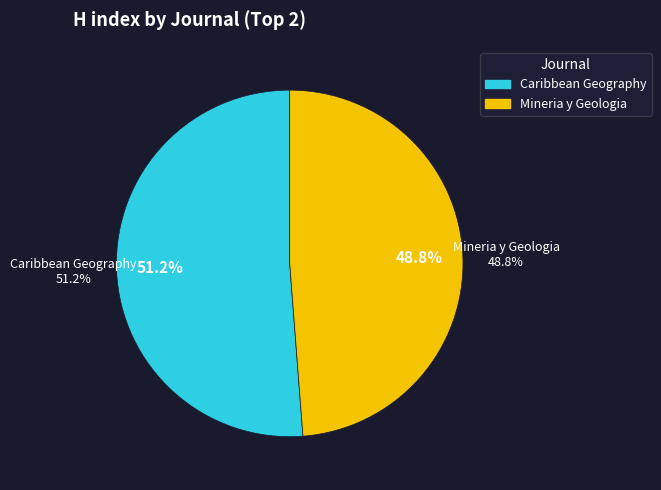

To the nearest percent, what is the average slice percentage?

50%